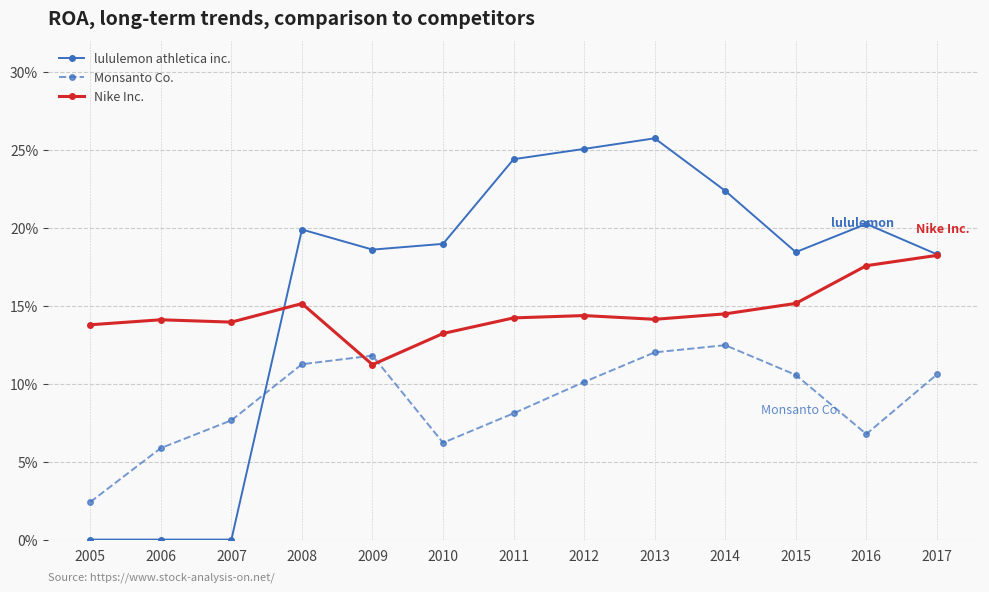

Rank the categories by lululemon athletica inc. value from lowest to highest.

2005, 2006, 2007, 2017, 2015, 2009, 2010, 2008, 2016, 2014, 2011, 2012, 2013